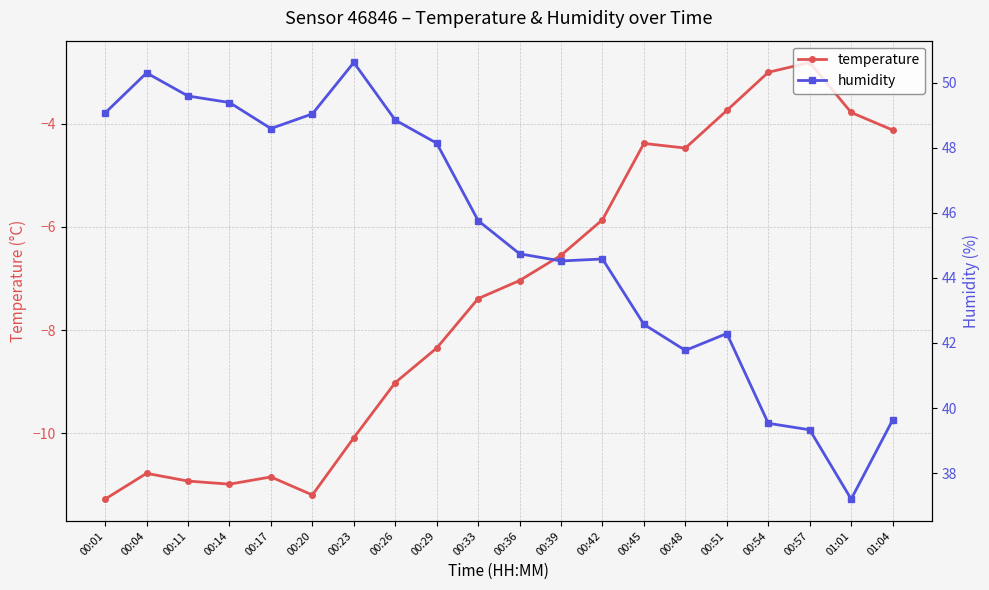

What is the maximum value for temperature?

-2.8